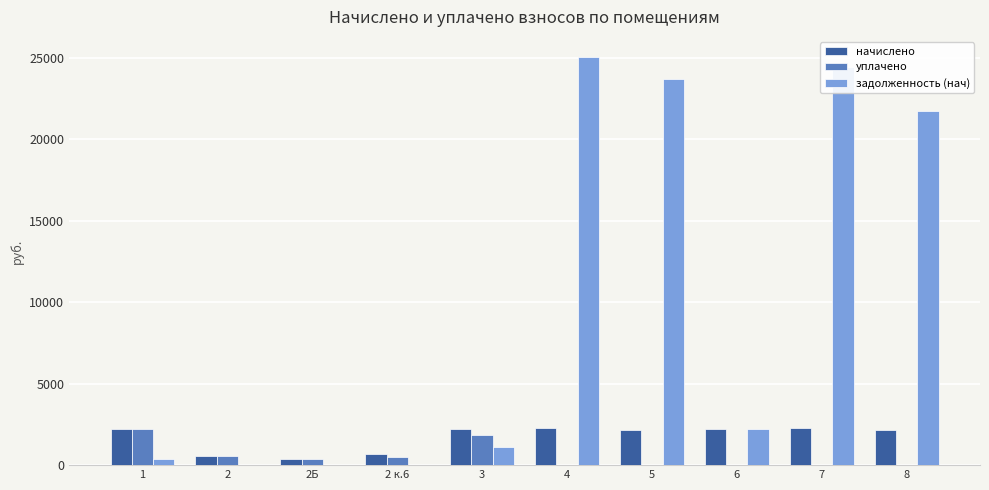

The value of задолженность (нач) at 8 is 21732.7. True or false?

True